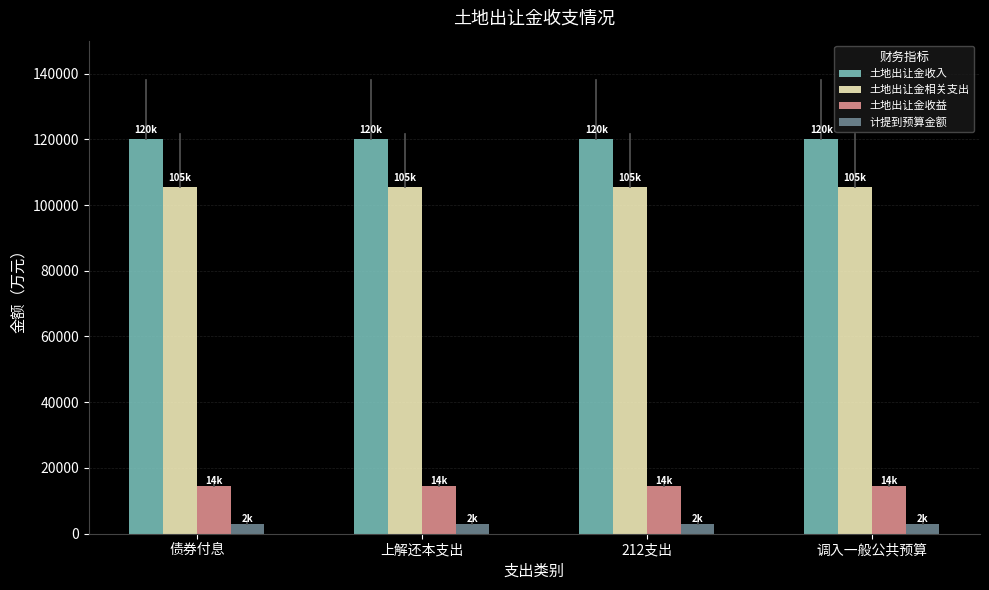

At 上解还本支出, list the series in order from smallest to largest.

计提到预算金额, 土地出让金收益, 土地出让金相关支出, 土地出让金收入